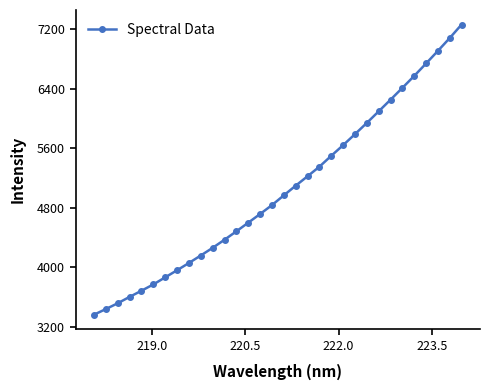

True or false: there are more than 2 points higher than both neighbors.

False